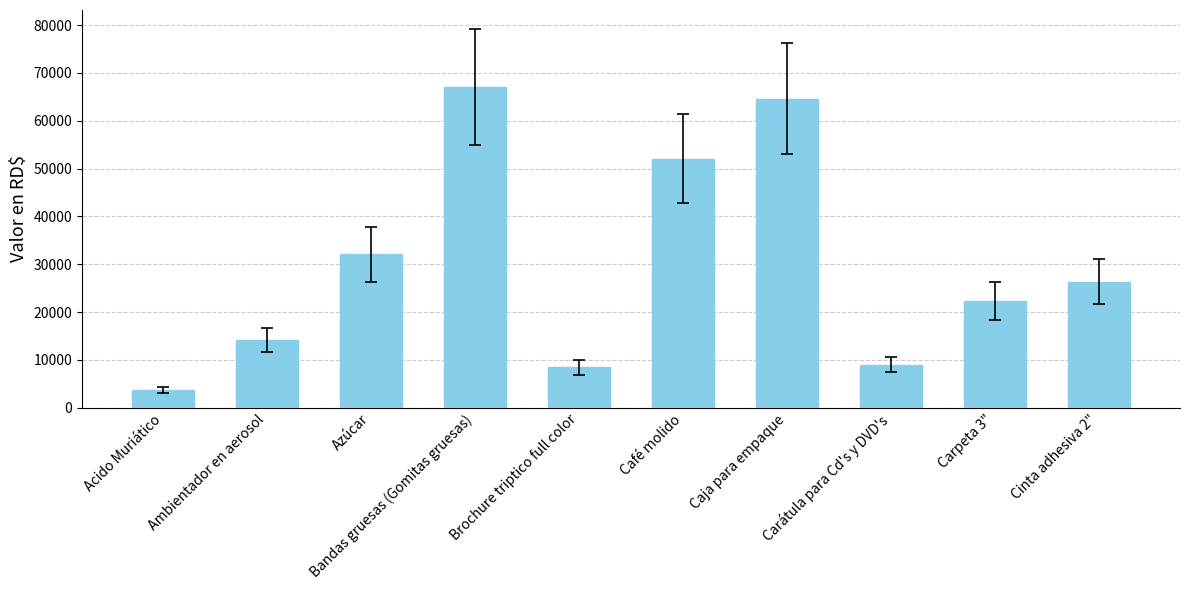

Where does the data first go above 26381?

Azúcar